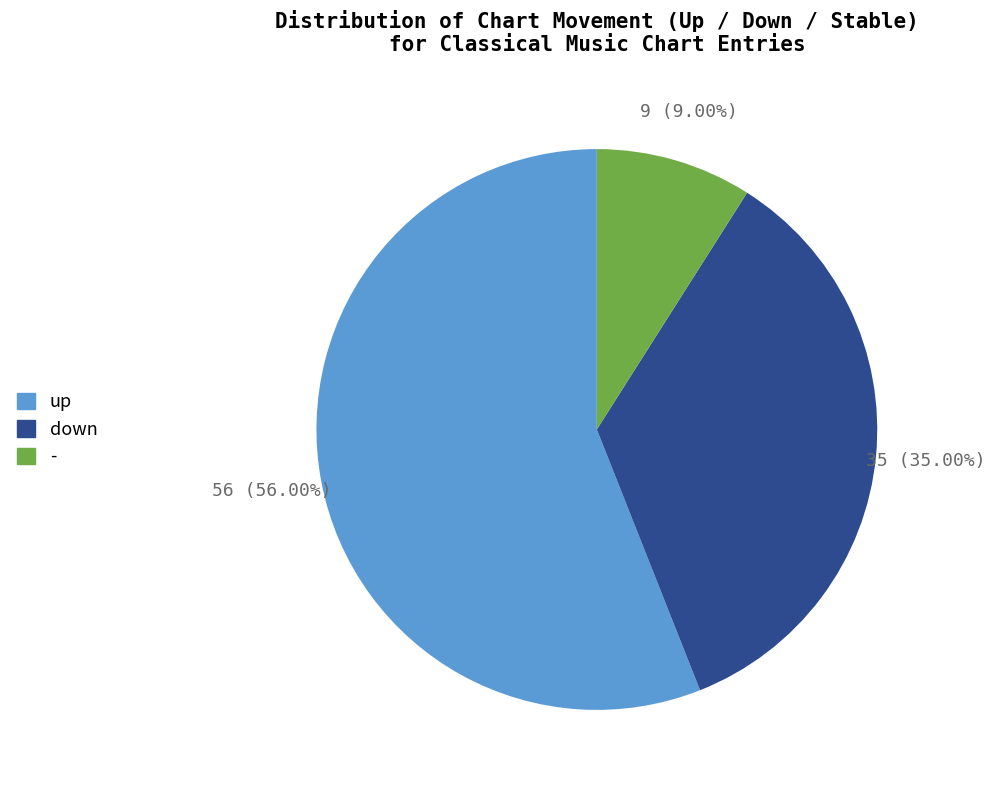

Does up account for over 50% of the chart?

Yes